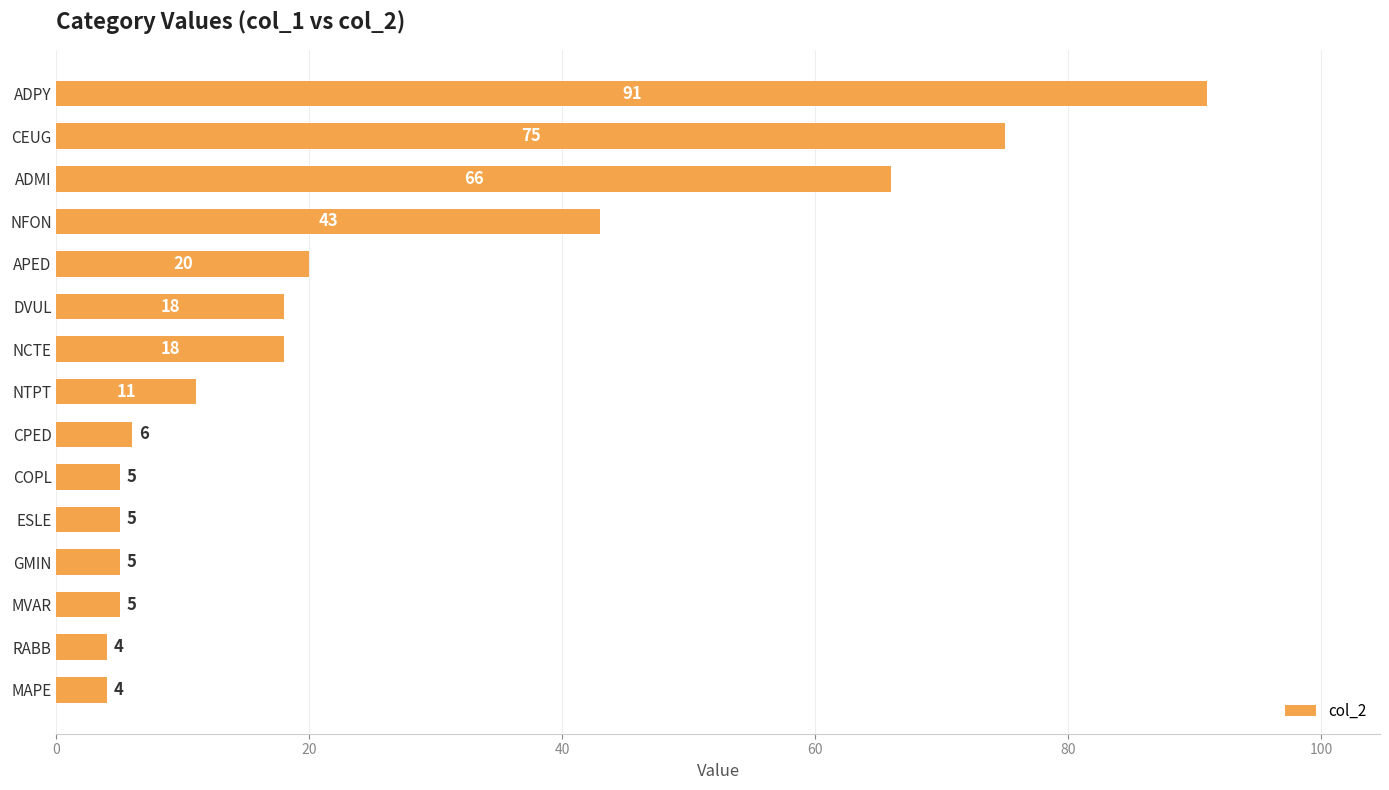

How many data points are less than 11?

7